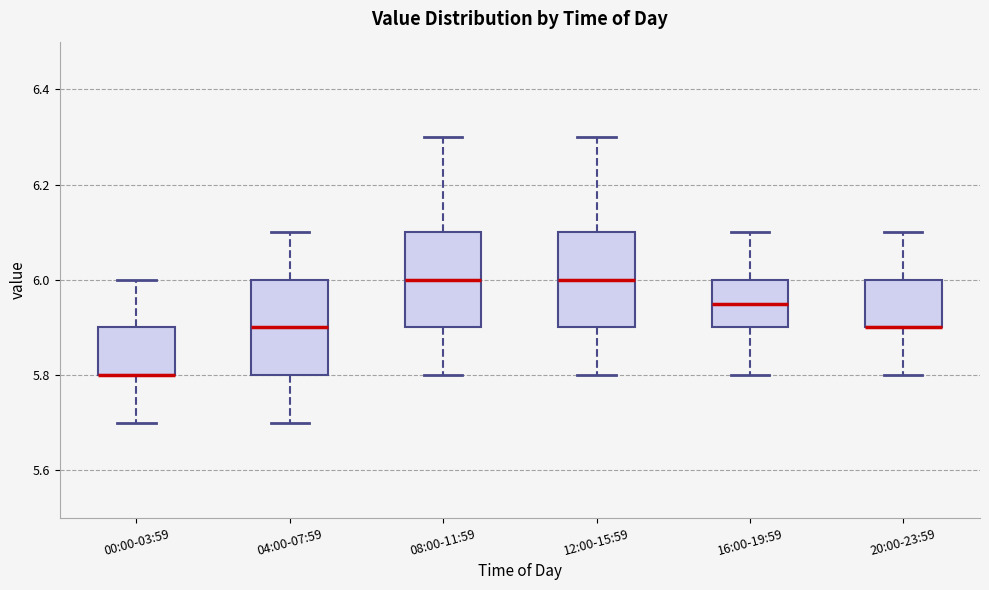

Reading left to right, read every box against the y-axis: the position of its median line, the range the box covers, and the ends of its whiskers. The values are not printed on the chart, so give them approximately, as read against the axis.

00:00-03:59: median 5.80 (drawn on the box's lower edge), box 5.80 to 5.90, whiskers 5.70 to 6.00
04:00-07:59: median 5.90, box 5.80 to 6.00, whiskers 5.70 to 6.10
08:00-11:59: median 6.00, box 5.90 to 6.10, whiskers 5.80 to 6.30
12:00-15:59: median 6.00, box 5.90 to 6.10, whiskers 5.80 to 6.30
16:00-19:59: median 5.96, box 5.90 to 6.00, whiskers 5.80 to 6.10
20:00-23:59: median 5.90 (drawn on the box's lower edge), box 5.90 to 6.00, whiskers 5.80 to 6.10